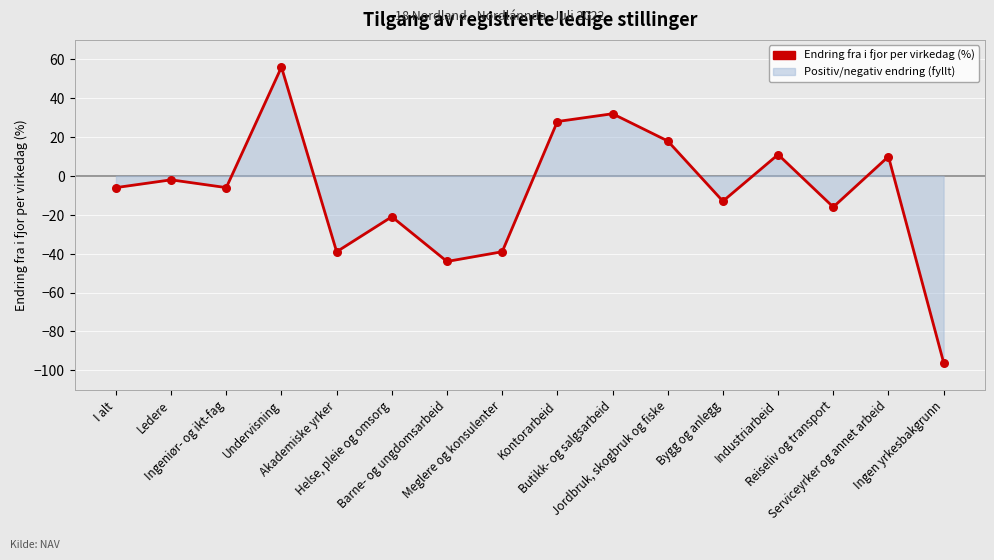

What is the change in value from Ingeniør- og ikt-fag to Industriarbeid?

+17